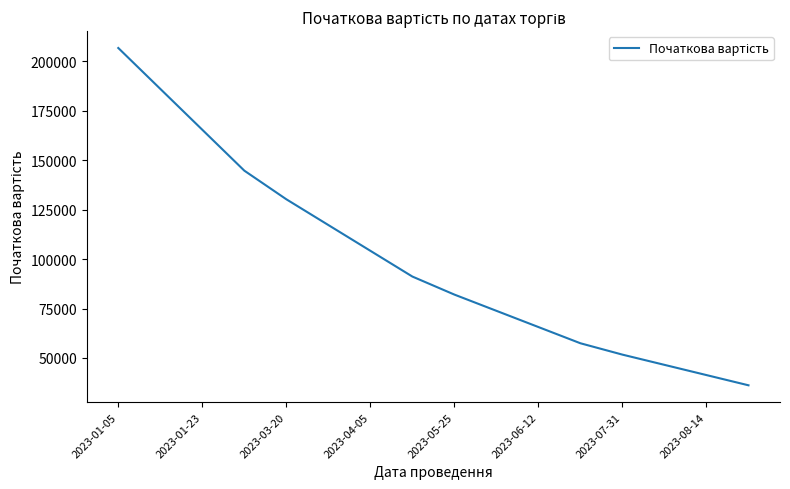

What is the difference between the maximum and minimum values?

170556.7